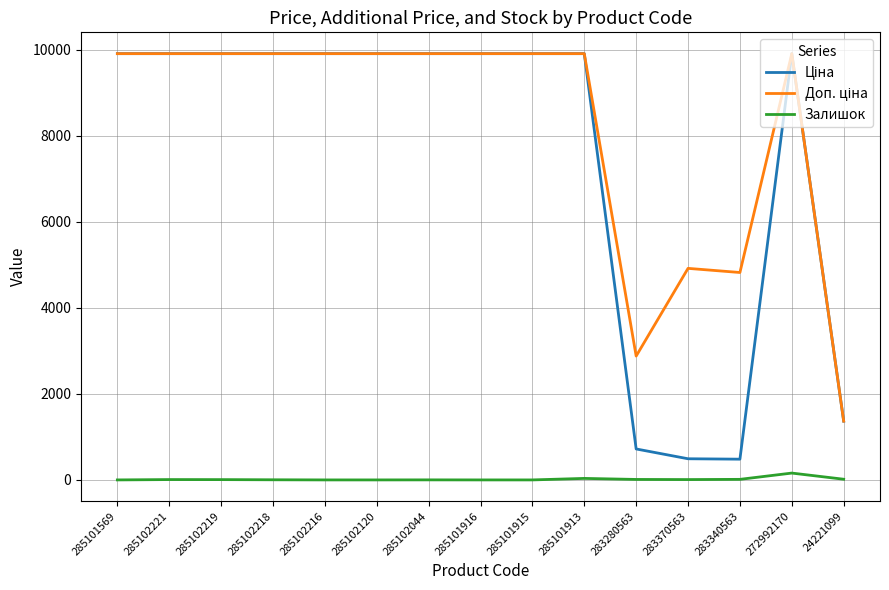

Does the chart have visible grid lines?

Yes